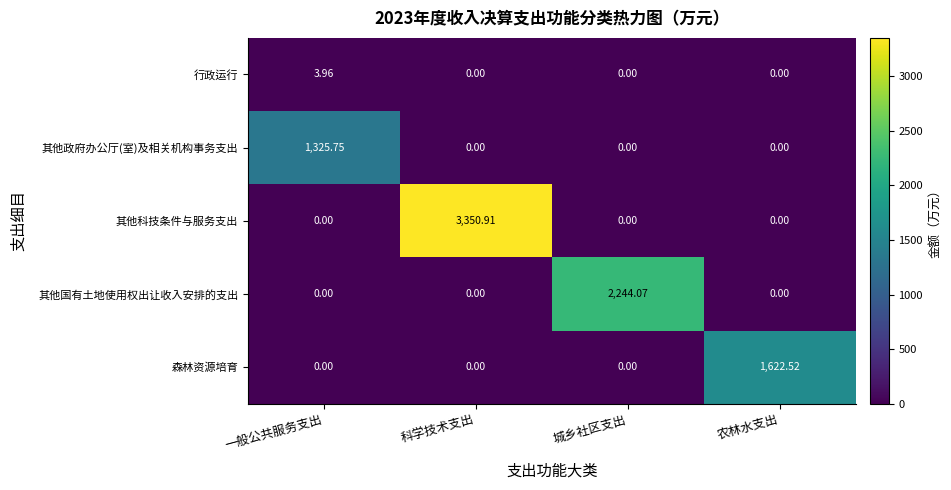

At which category is the sum across all series the highest?

科学技术支出